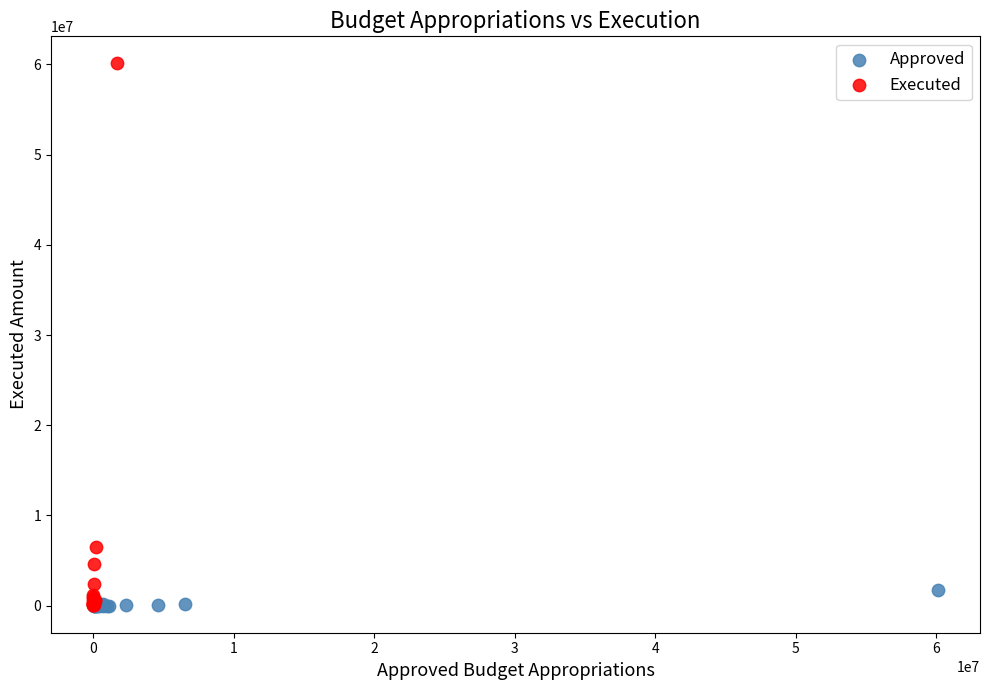

Which series reaches the maximum Y coordinate?

Executed